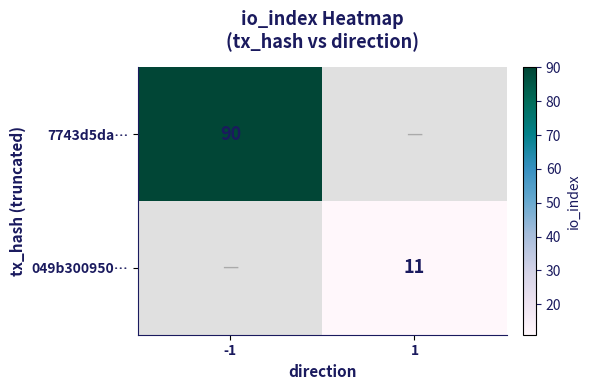

True or false: 7743d5da… has a value of 90 at -1.

True